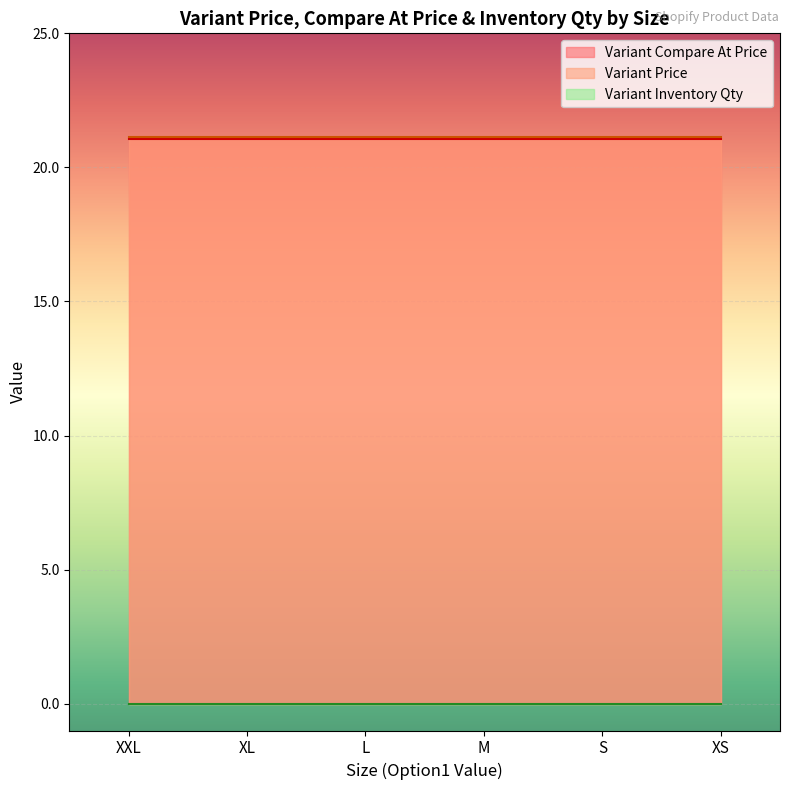

List the series in order of their peak value, lowest first.

Variant Inventory Qty, Variant Compare At Price, Variant Price